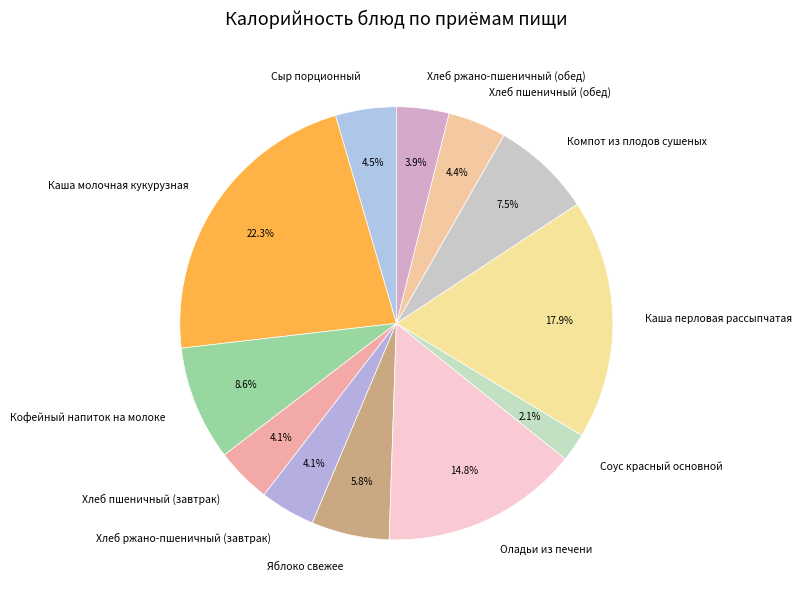

Count the number of slices in the pie.

12